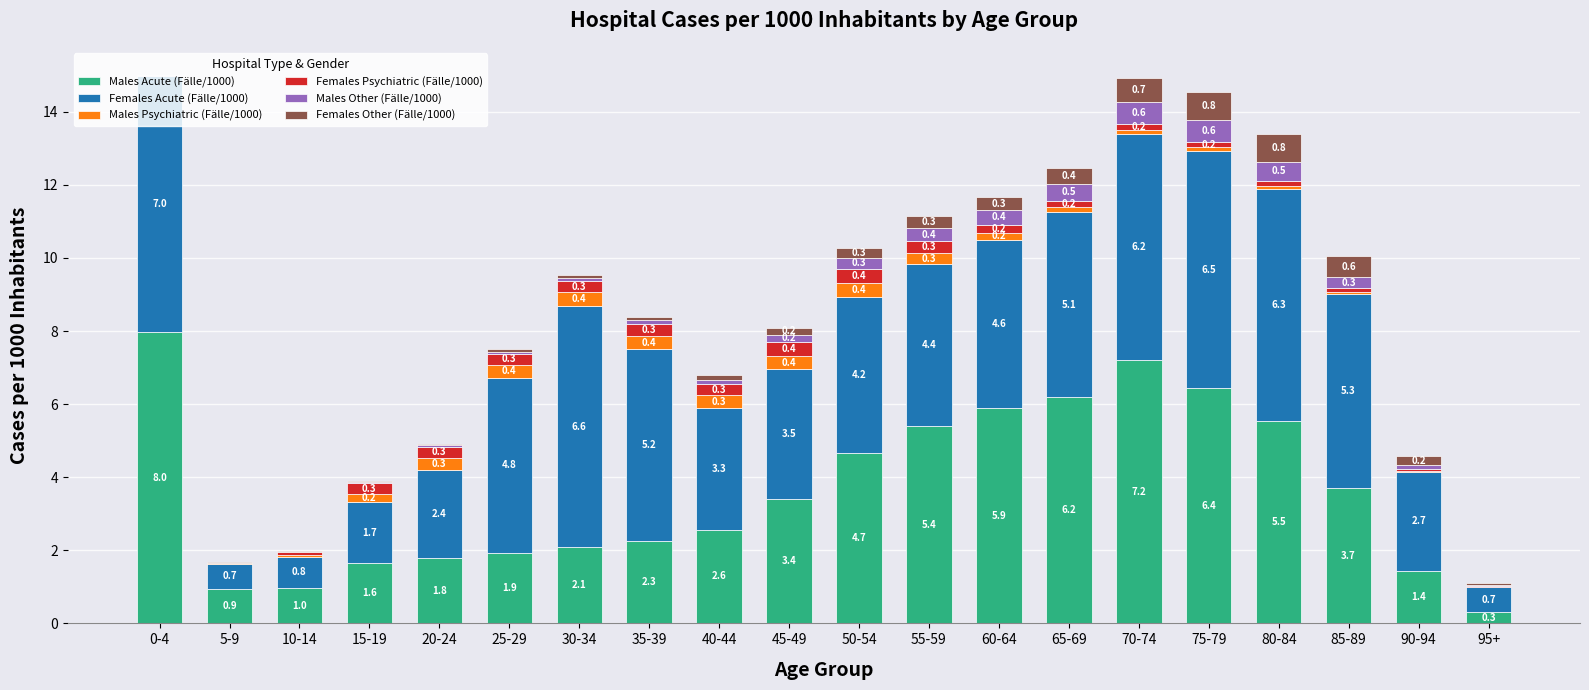

Where is Males Acute (Fälle/1000) nearest to the value 4?

85-89